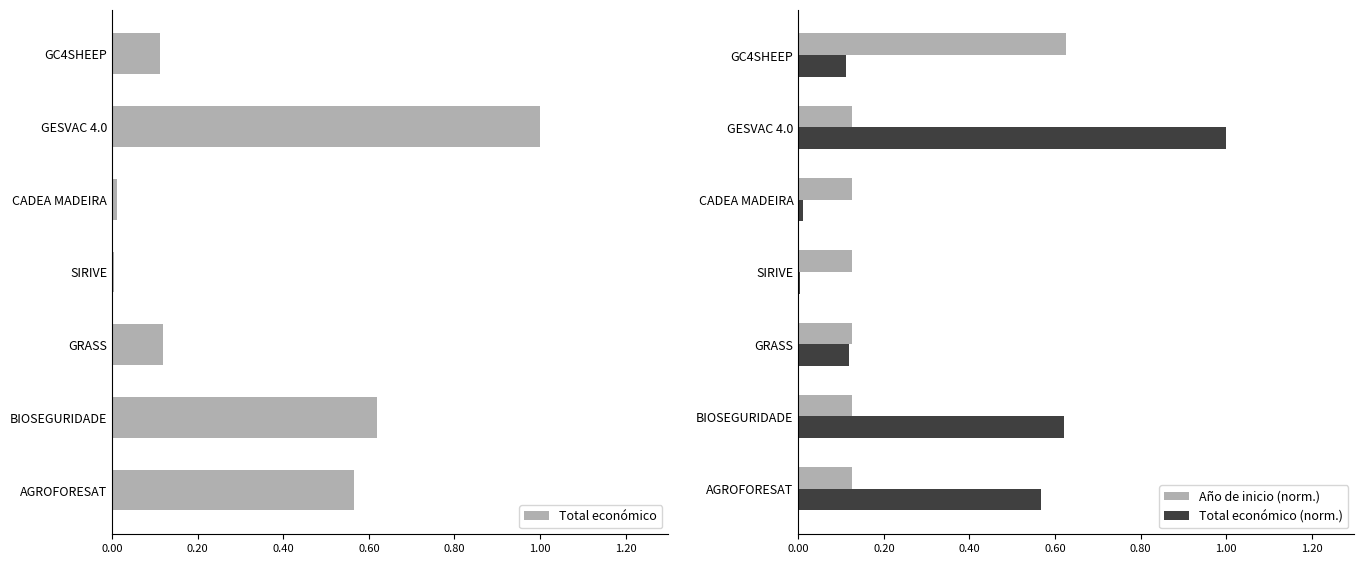

Rank the series by their maximum value, from lowest to highest.

Año de inicio (norm.), Total económico, Total económico (norm.)